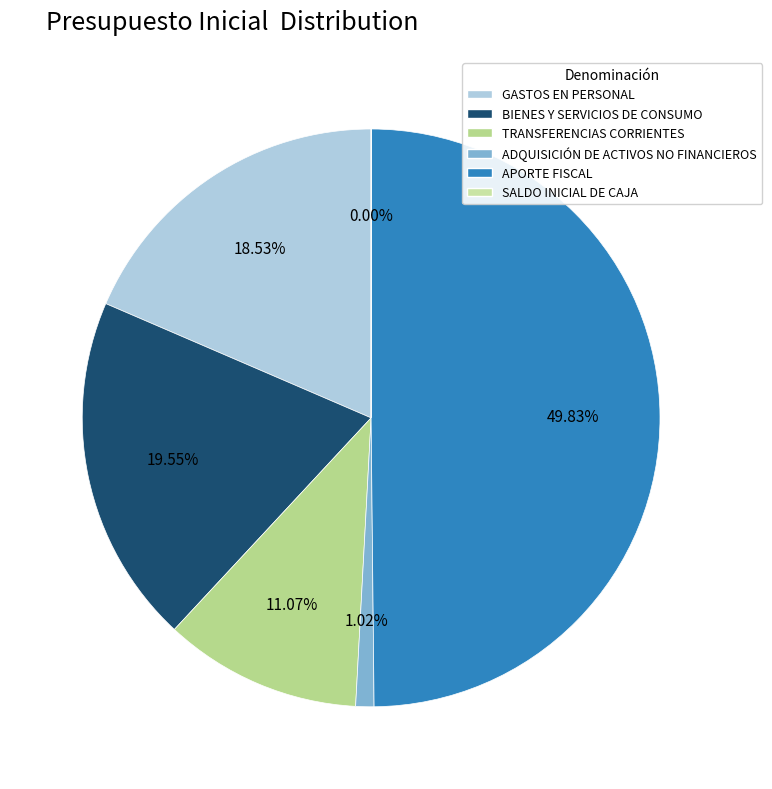

To the nearest percent, what portion does ADQUISICIÓN DE ACTIVOS NO FINANCIEROS represent?

1%